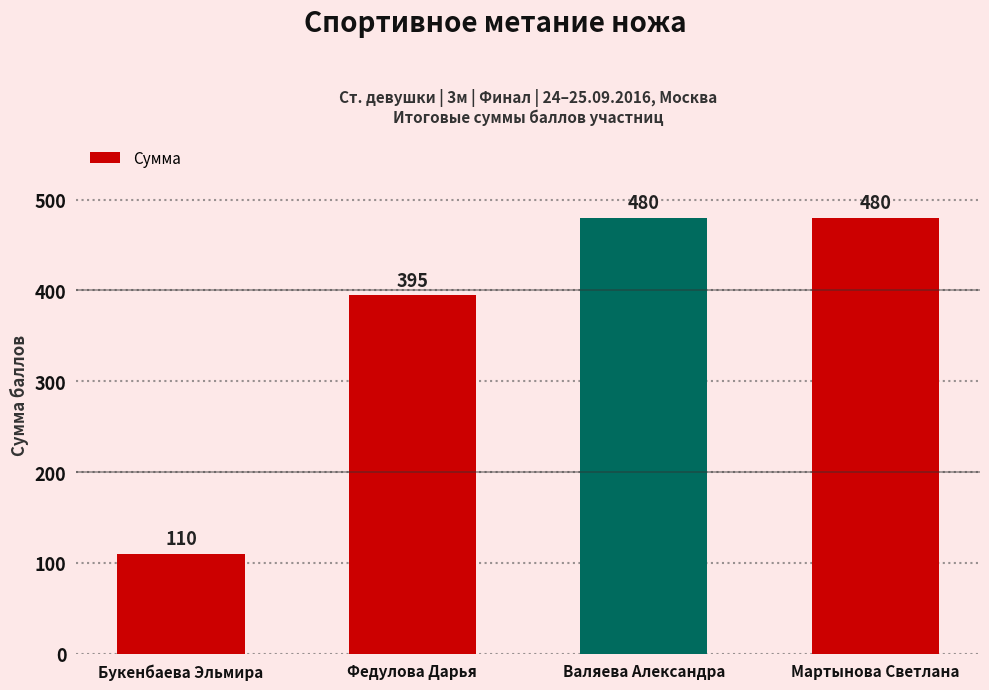

The chart shows a value of 702 at Валяева Александра. True or false?

False